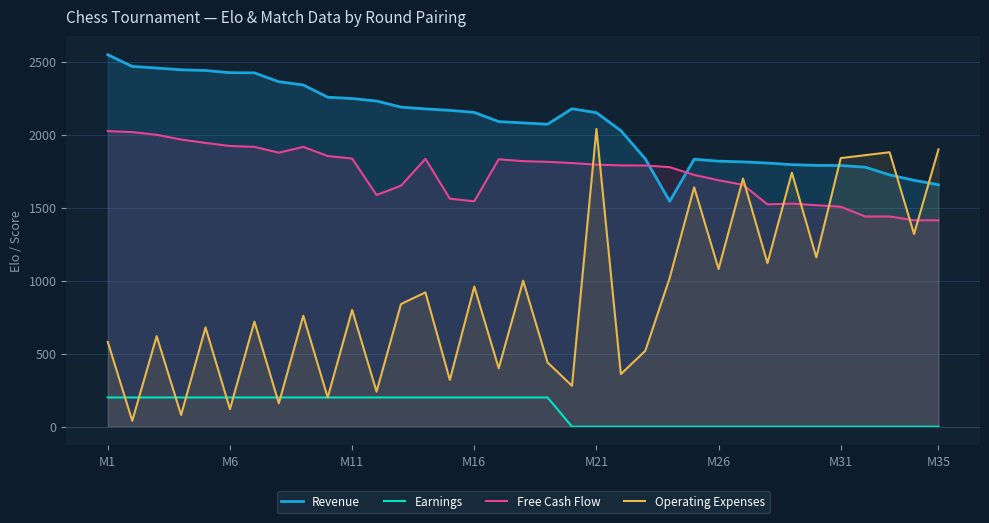

Which series has the largest range (max minus min)?

Operating Expenses